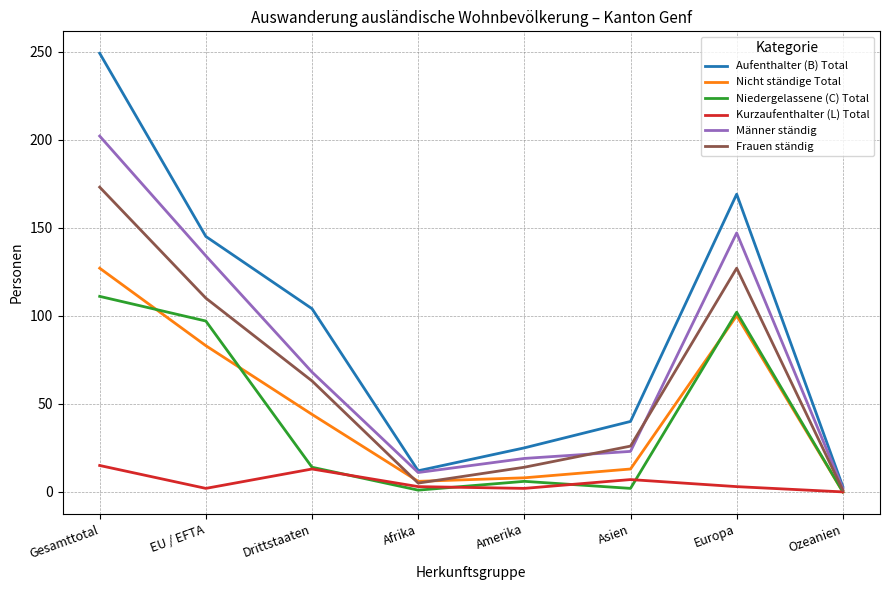

Rank the series by their maximum value, from highest to lowest.

Aufenthalter (B) Total, Männer ständig, Frauen ständig, Nicht ständige Total, Niedergelassene (C) Total, Kurzaufenthalter (L) Total